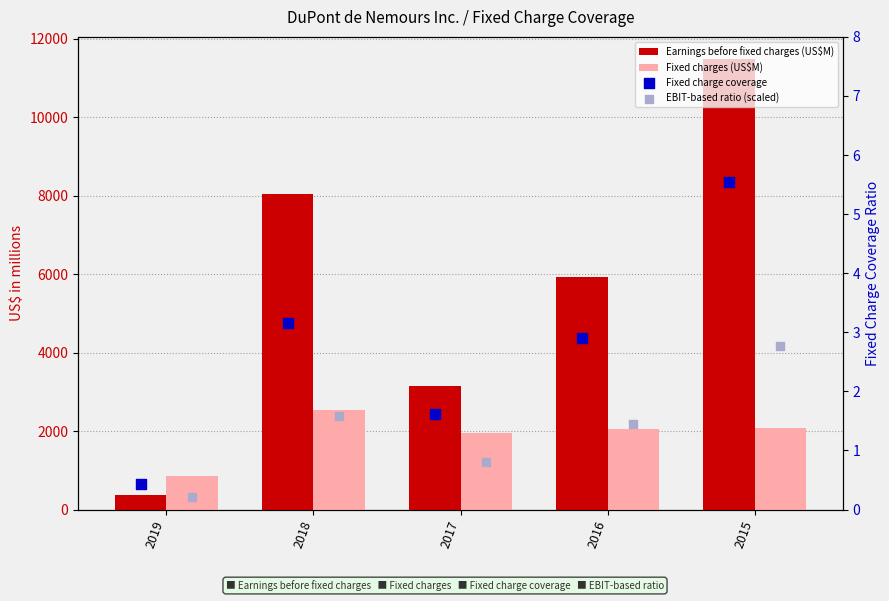

What is the total value across all series at 2016?

7978.4